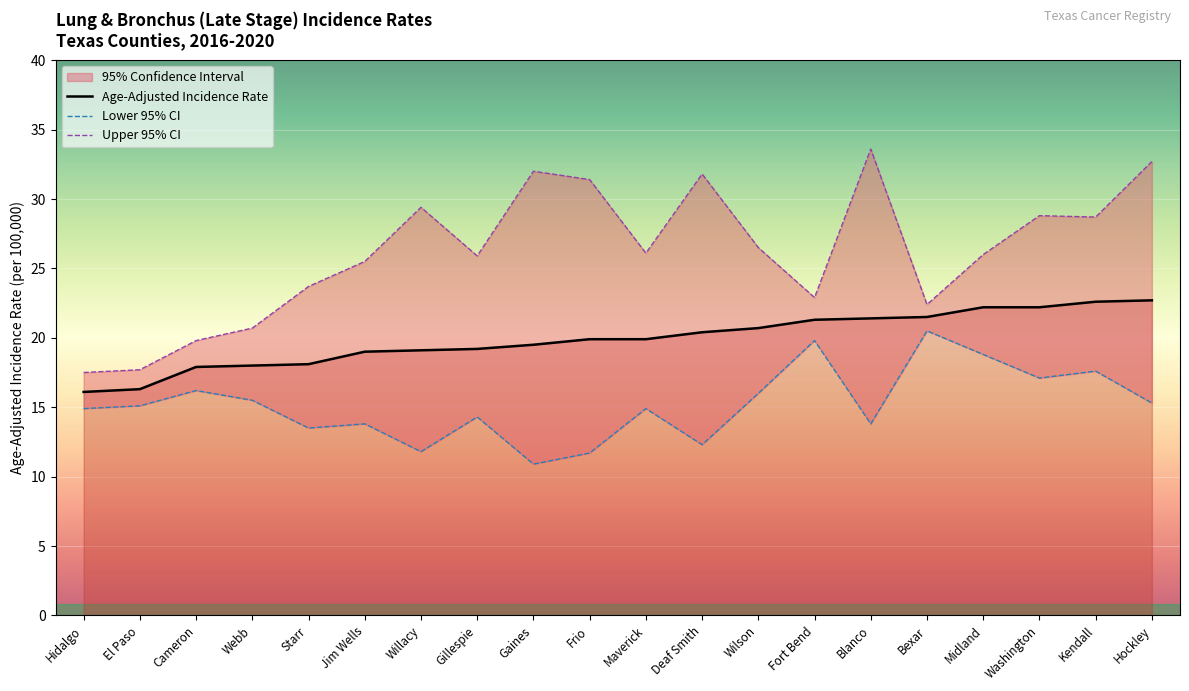

Read the Upper 95% CI value at Jim Wells.

25.5